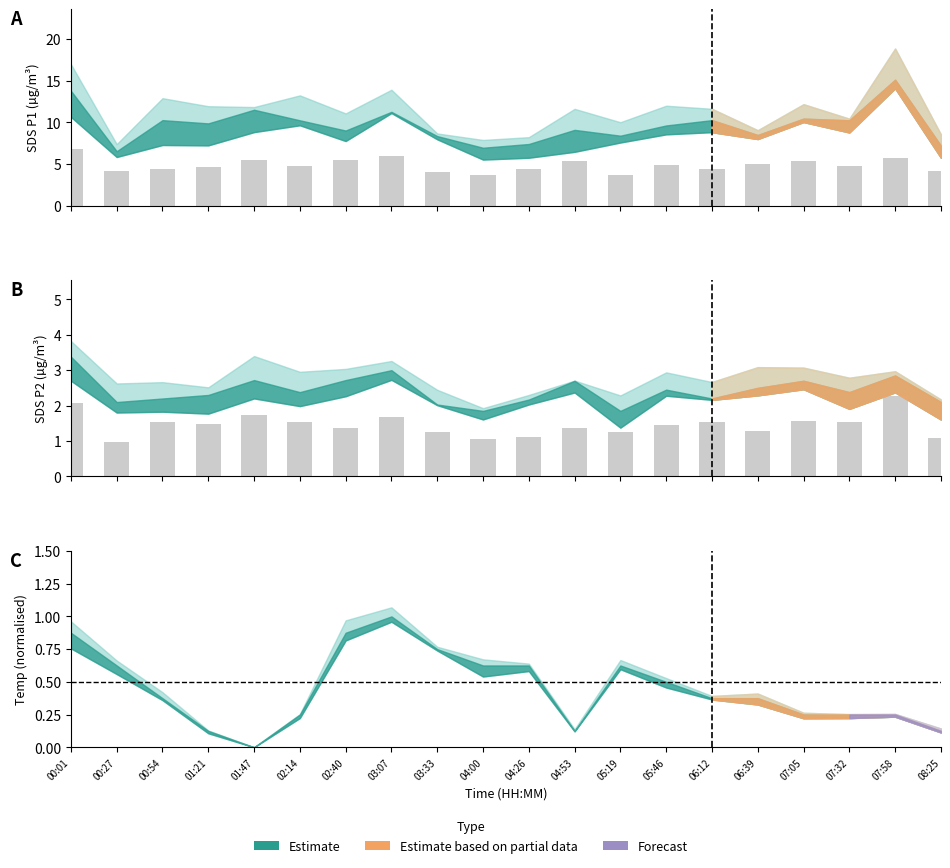

Is the value of SDS_P2 (bars) at 03:33 greater than the value of SDS_P1 (bars) at 06:39?

Yes